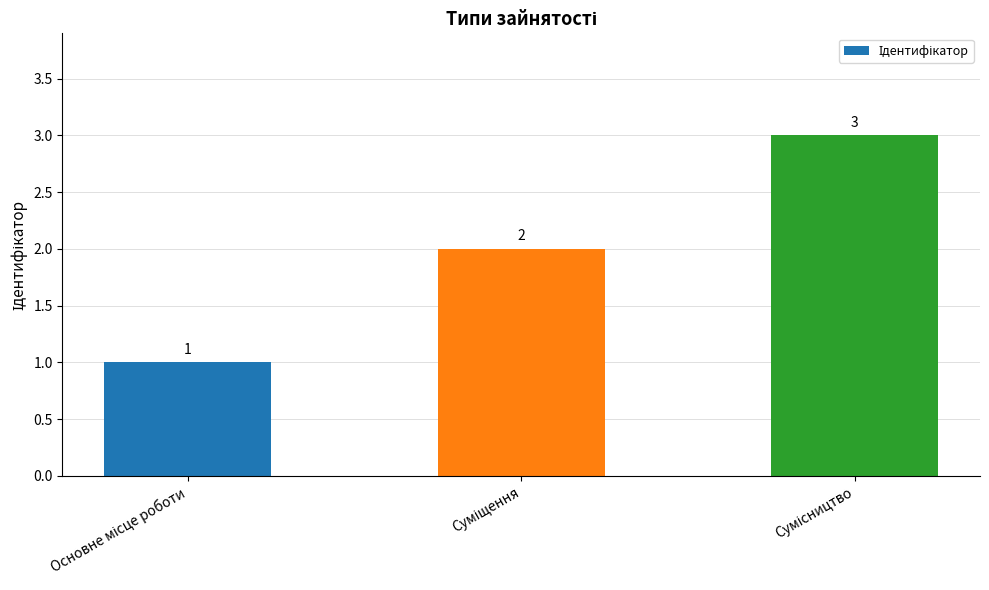

What is the value of the 3rd bar from the left?

3